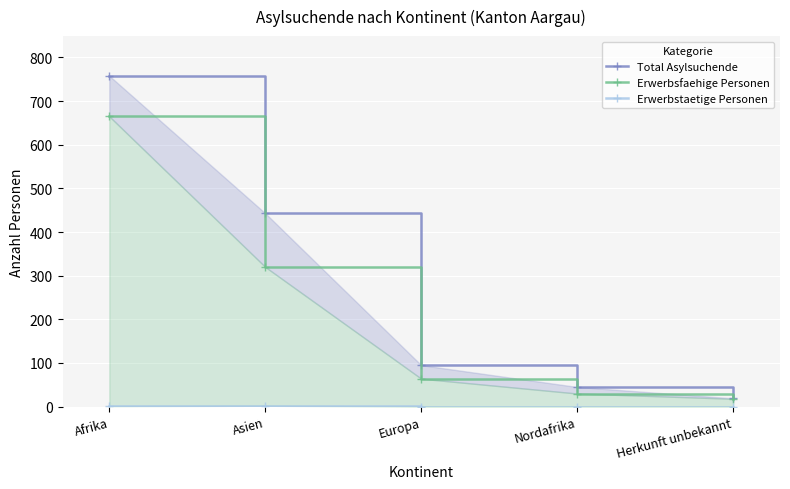

What is the average value of the Total Asylsuchende series?

272